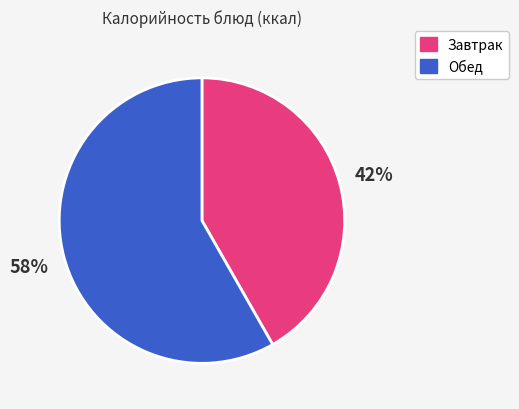

Is there a majority slice in this chart?

Yes